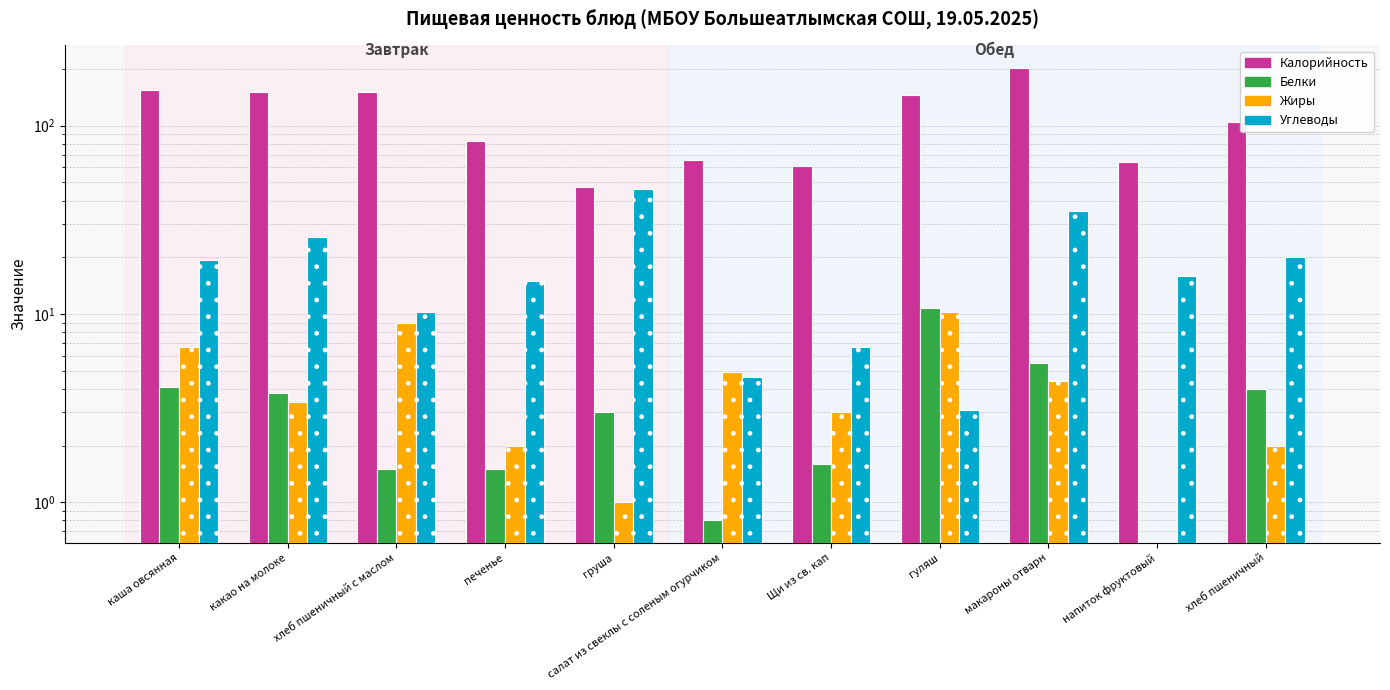

Reading left to right, extract all data points from this chart.

Калорийность: 154.5	150.8	151.0	83.4	47.0	65.4	61.1	145.9	202.5	63.8	105.0
Белки: 4.1	3.8	1.5	1.5	3.0	0.8	1.6	10.8	5.5	0.0	4.0
Жиры: 6.7	3.4	9.0	2.0	1.0	4.9	3.0	10.3	4.4	0.0	2.0
Углеводы: 19.3	25.5	10.3	14.9	46.0	4.6	6.7	3.1	35.3	16.0	20.0